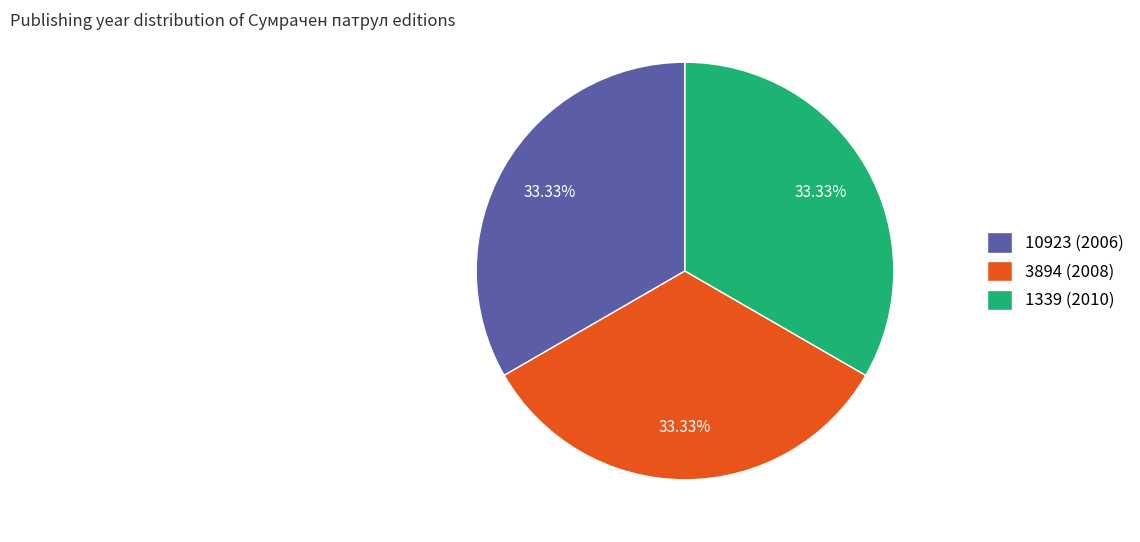

Count the number of slices in the pie.

3